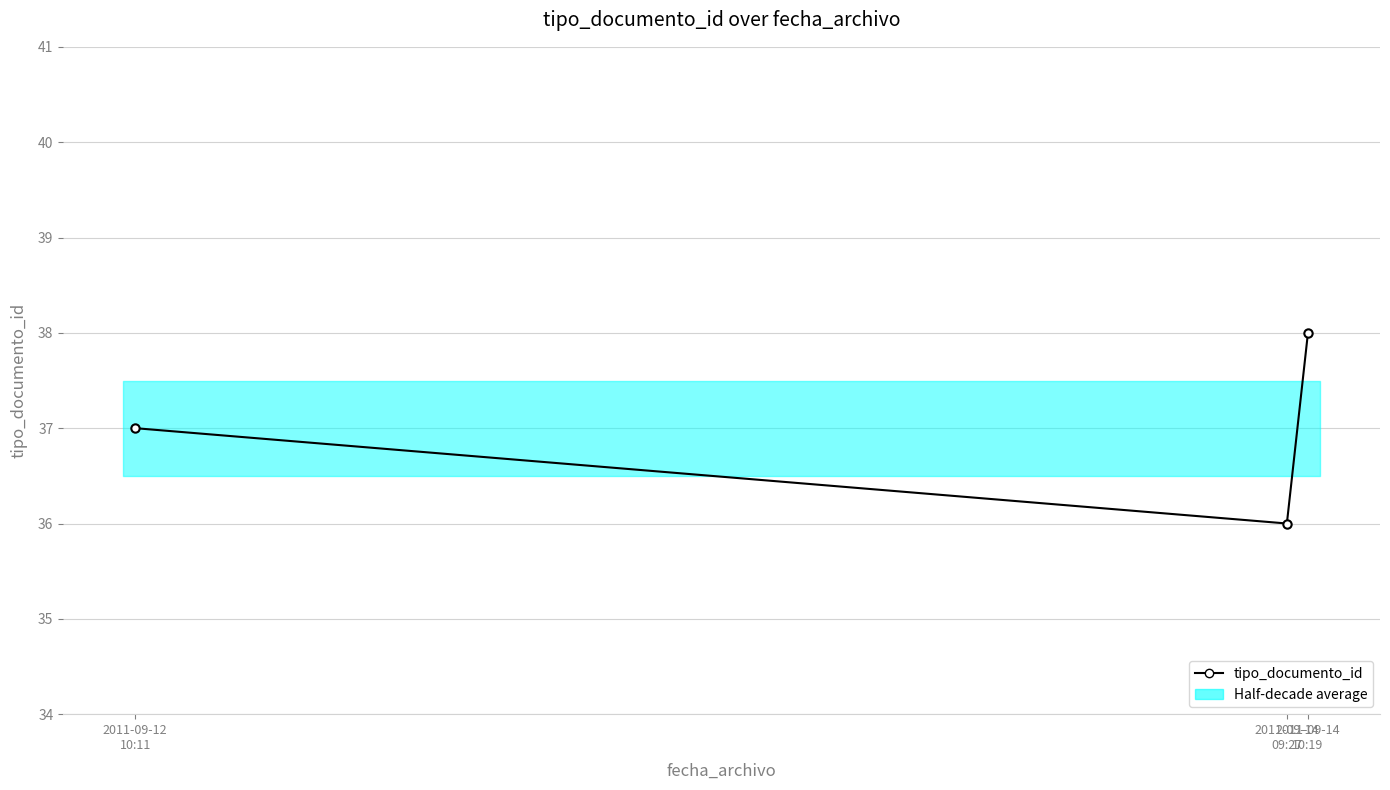

Count the number of values greater than 37.

1